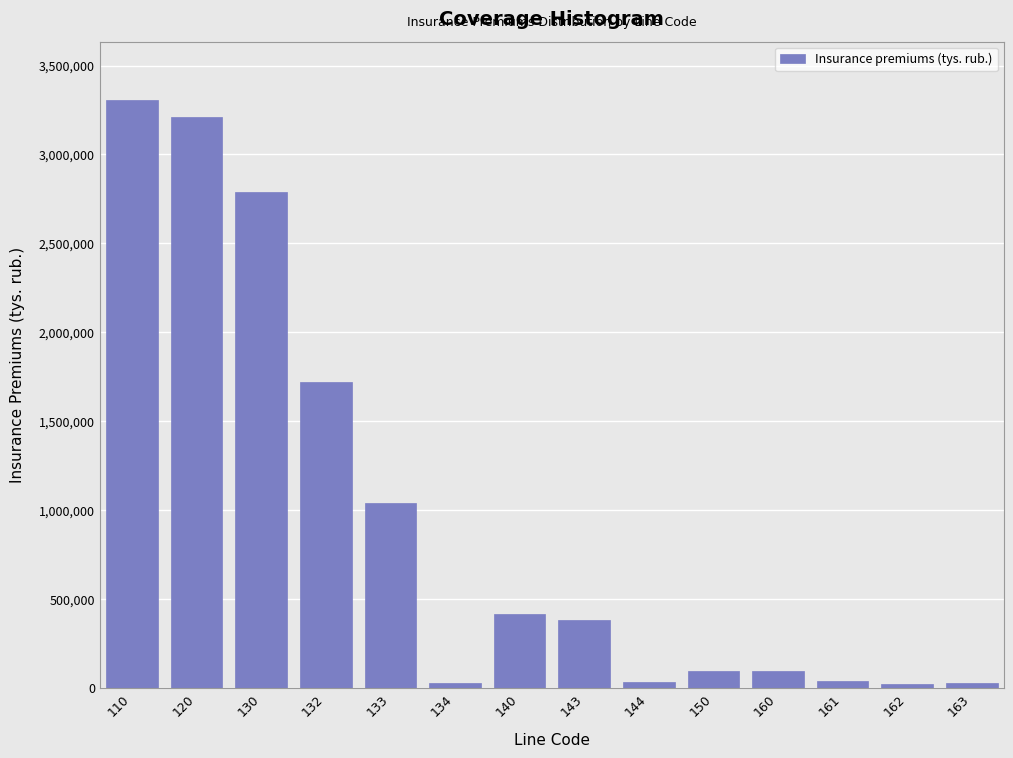

What is the change in value from 110 to 143?

-2921203.3